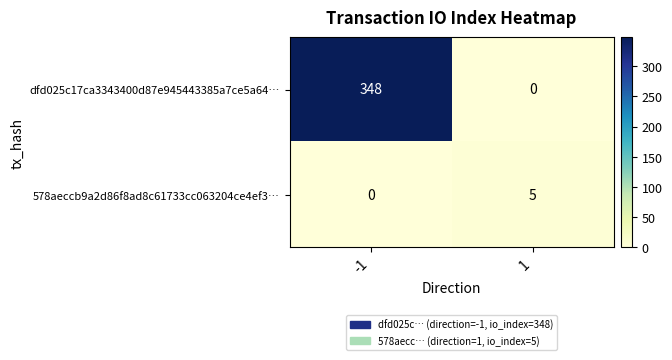

What is the sum of the 578aeccb9a2d86f8ad8c61733cc063204ce4ef3… values at 1 and -1?

5